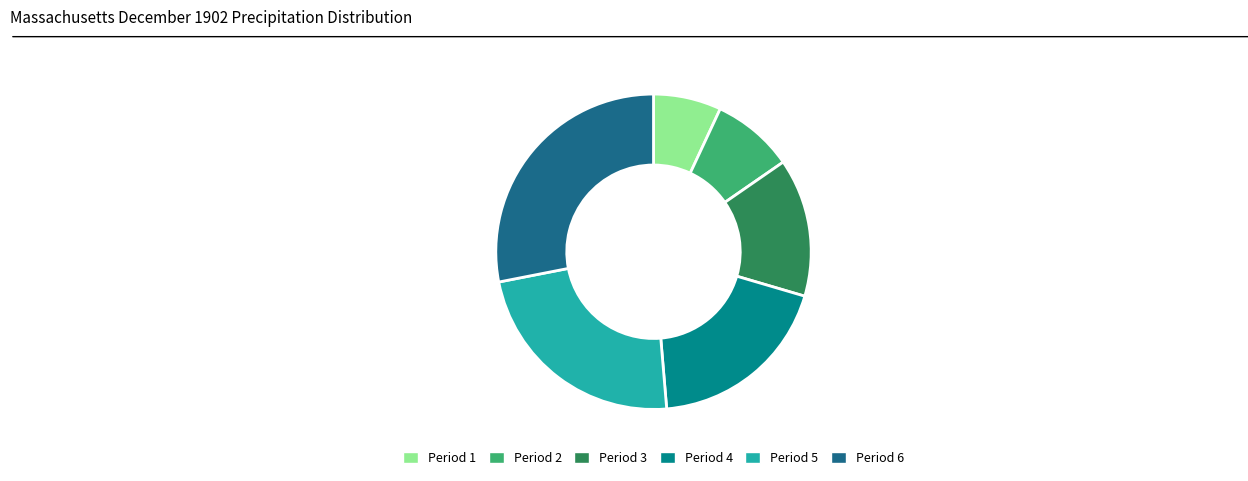

Approximately how many times larger is the value at Period 4 compared to Period 2?

2.3